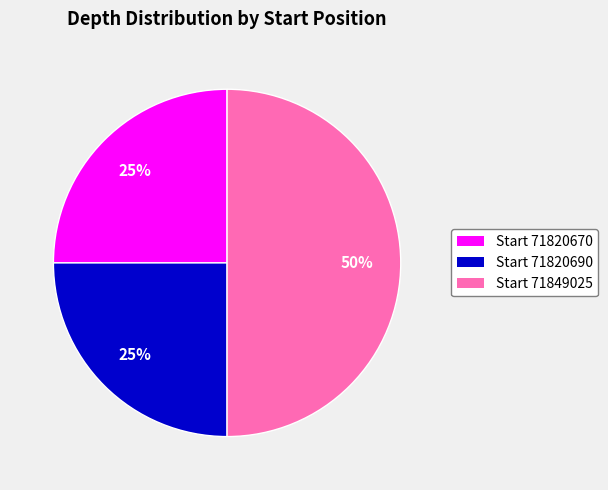

To the nearest percent, what is the average slice percentage?

33%